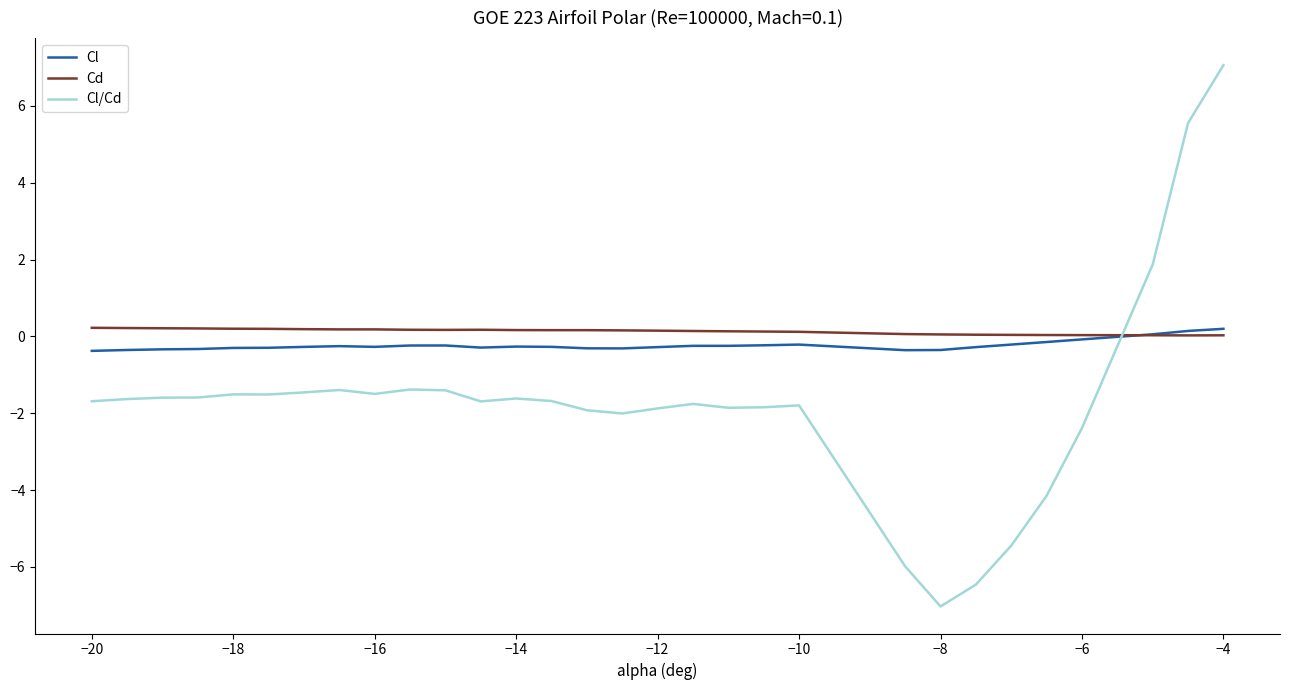

Which series has the largest range (max minus min)?

Cl/Cd